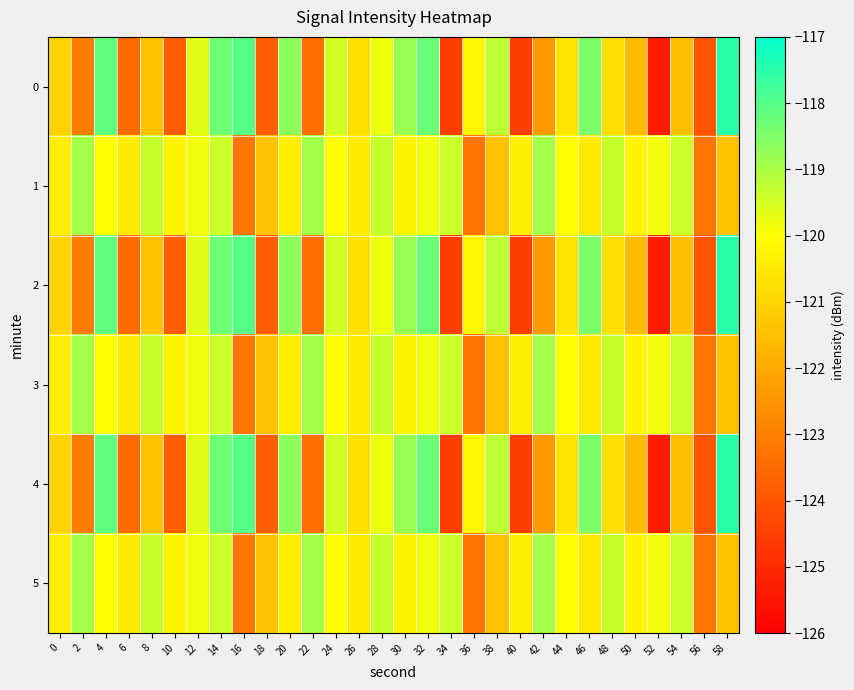

How many distinct data groups are displayed?

6